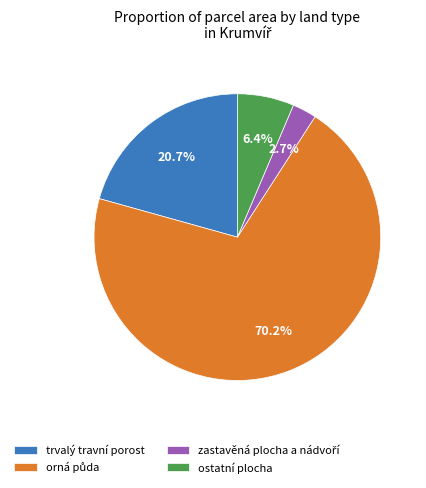

How many segments does this pie chart have?

4